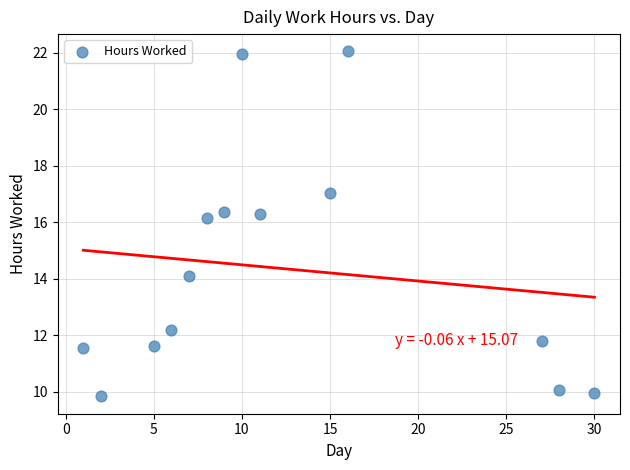

What Y value in the scatter plot is closest to 15?

14.1